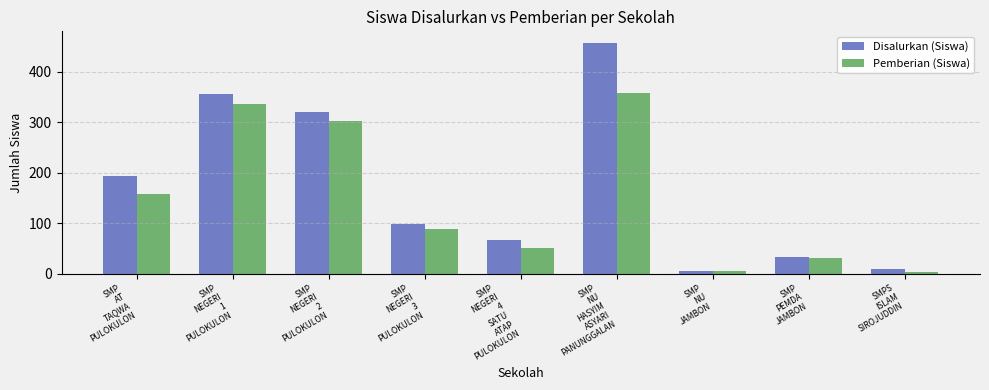

The Disalurkan (Siswa) series shows 55 at SMP
NEGERI
3
PULOKULON. True or false?

False